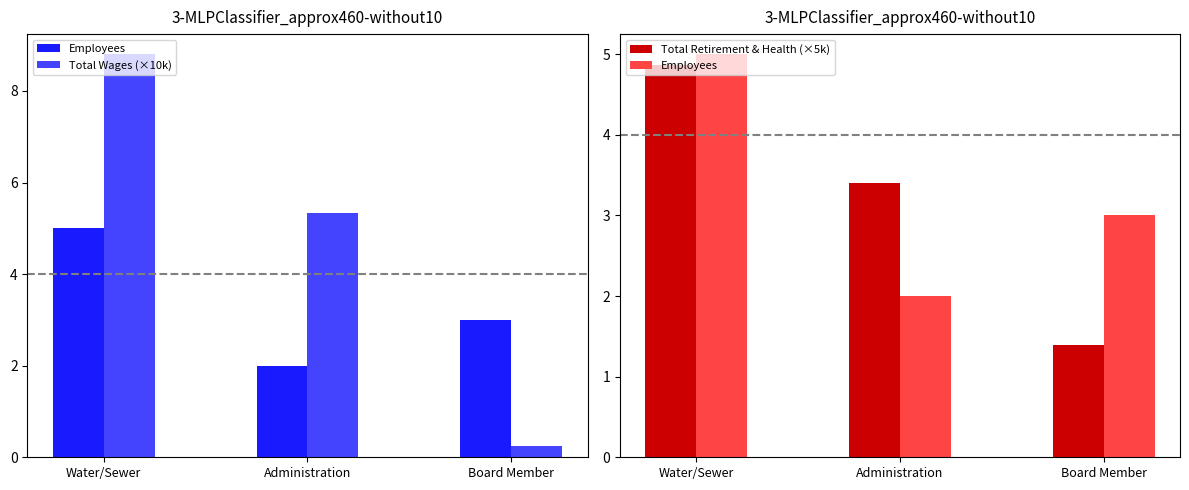

The value of Employees at Board Member is 3.0. True or false?

True